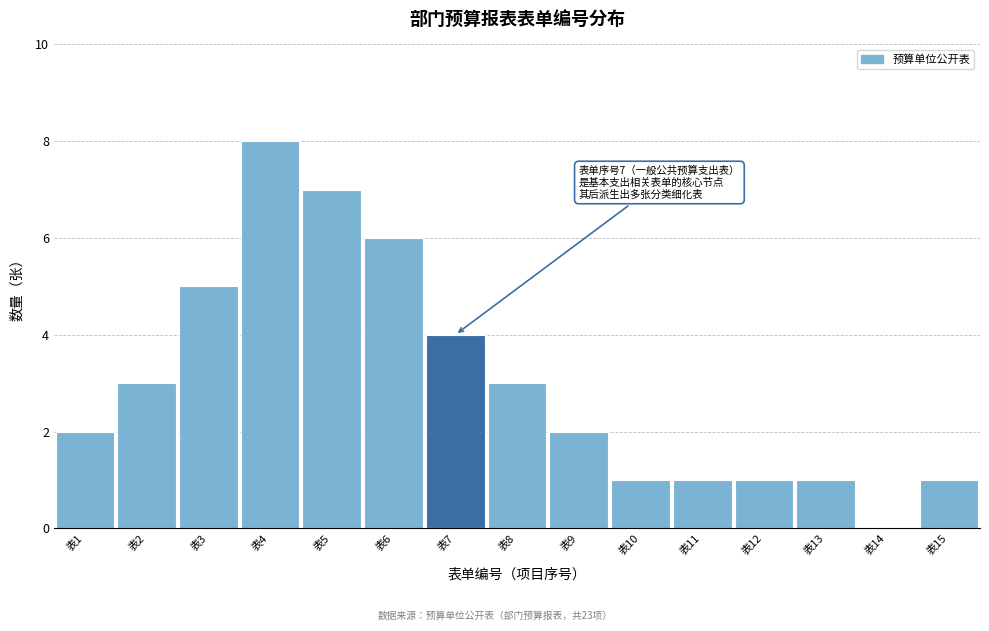

Reading left to right, extract all data points from this chart.

表1=2	表2=3	表3=5	表4=8	表5=7	表6=6	表7=4	表8=3	表9=2	表10=1	表11=1	表12=1	表13=1	表14=0	表15=1